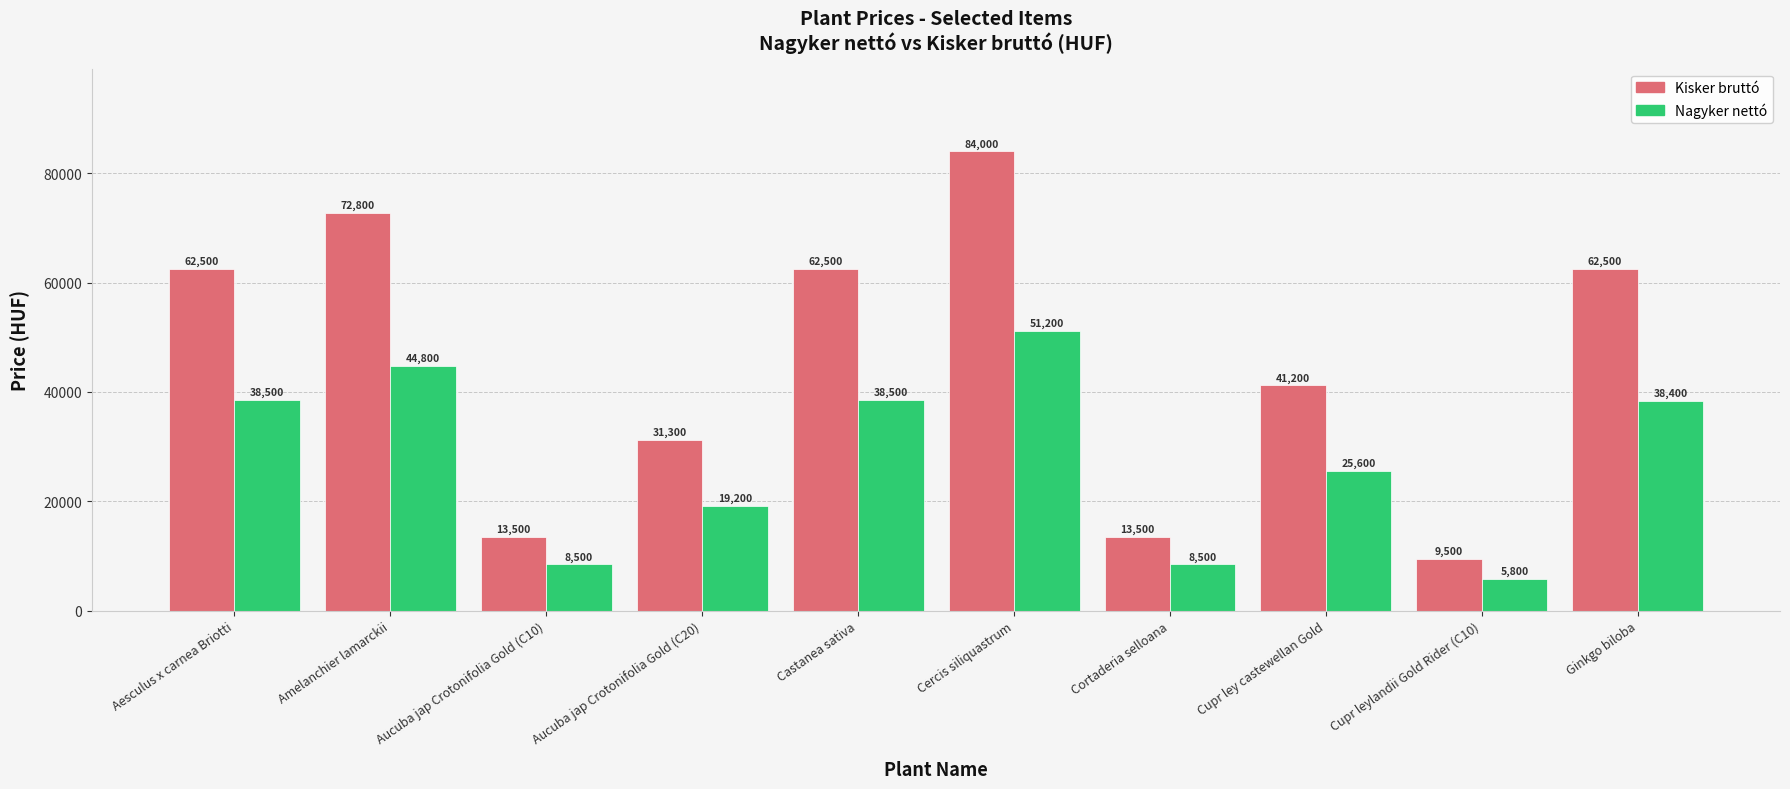

Reading left to right, extract all data points from this chart.

Kisker bruttó: 62500	72800	13500	31300	62500	84000	13500	41200	9500	62500
Nagyker nettó: 38500	44800	8500	19200	38500	51200	8500	25600	5800	38400